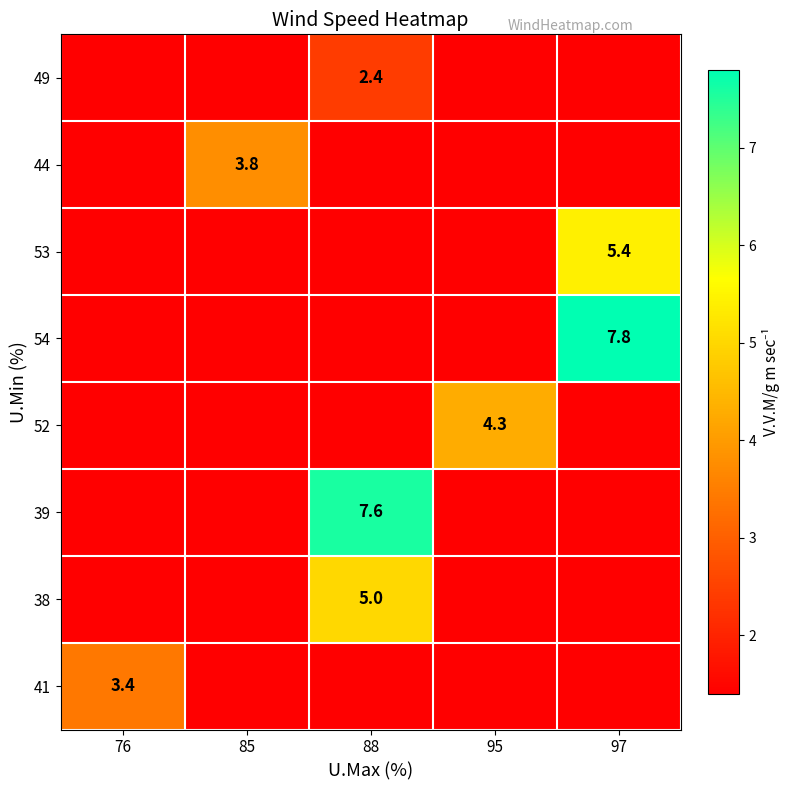

Is it true that 39 equals 7.6 at 88?

True